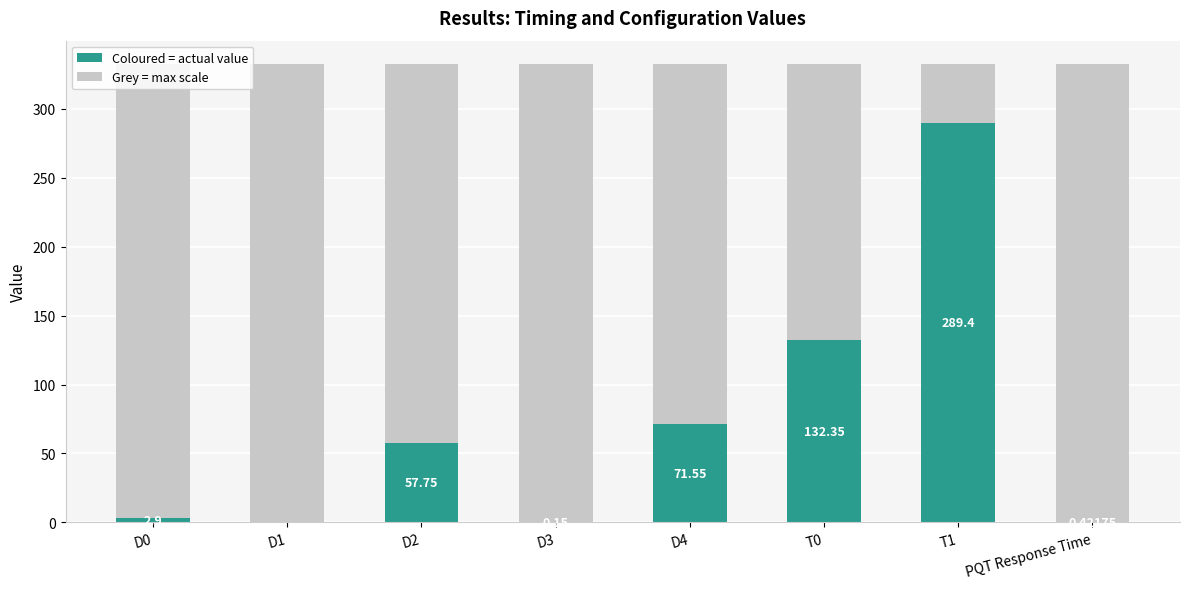

At which category does the chart reach its peak across all series?

T1